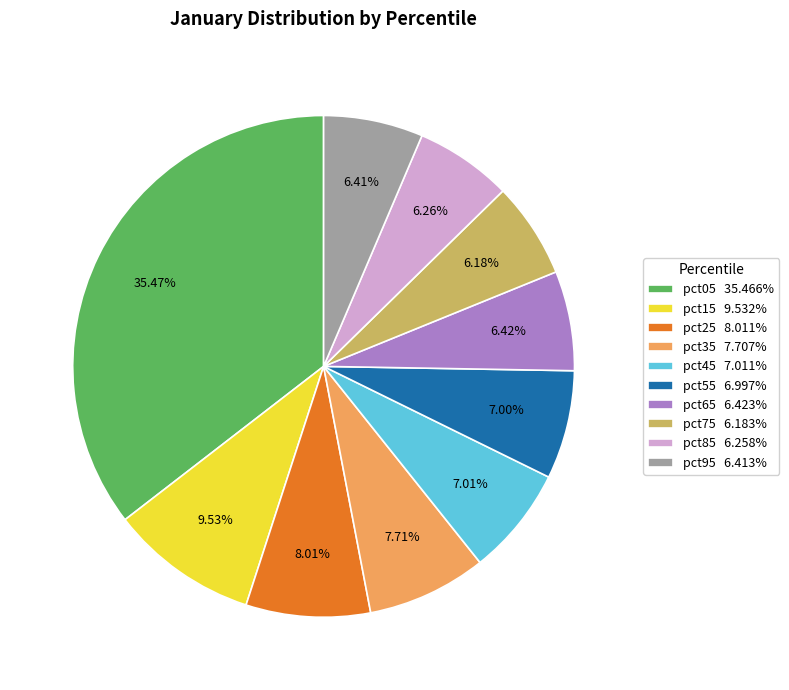

Is it true that pct75 is 6% of the pie?

True